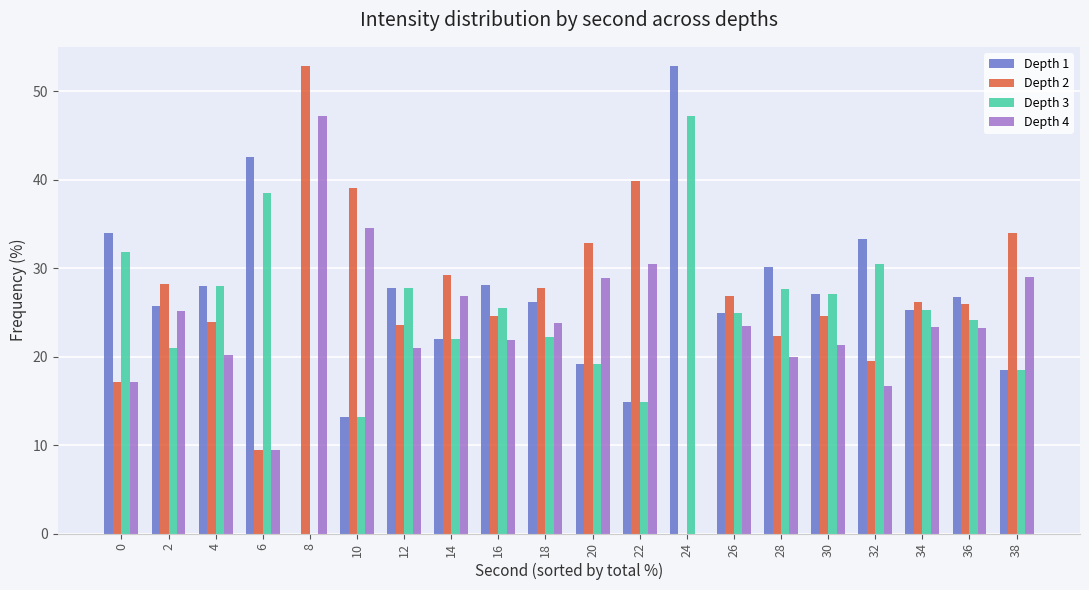

What is the sum of the Depth 1 values at 36 and 4?

54.7